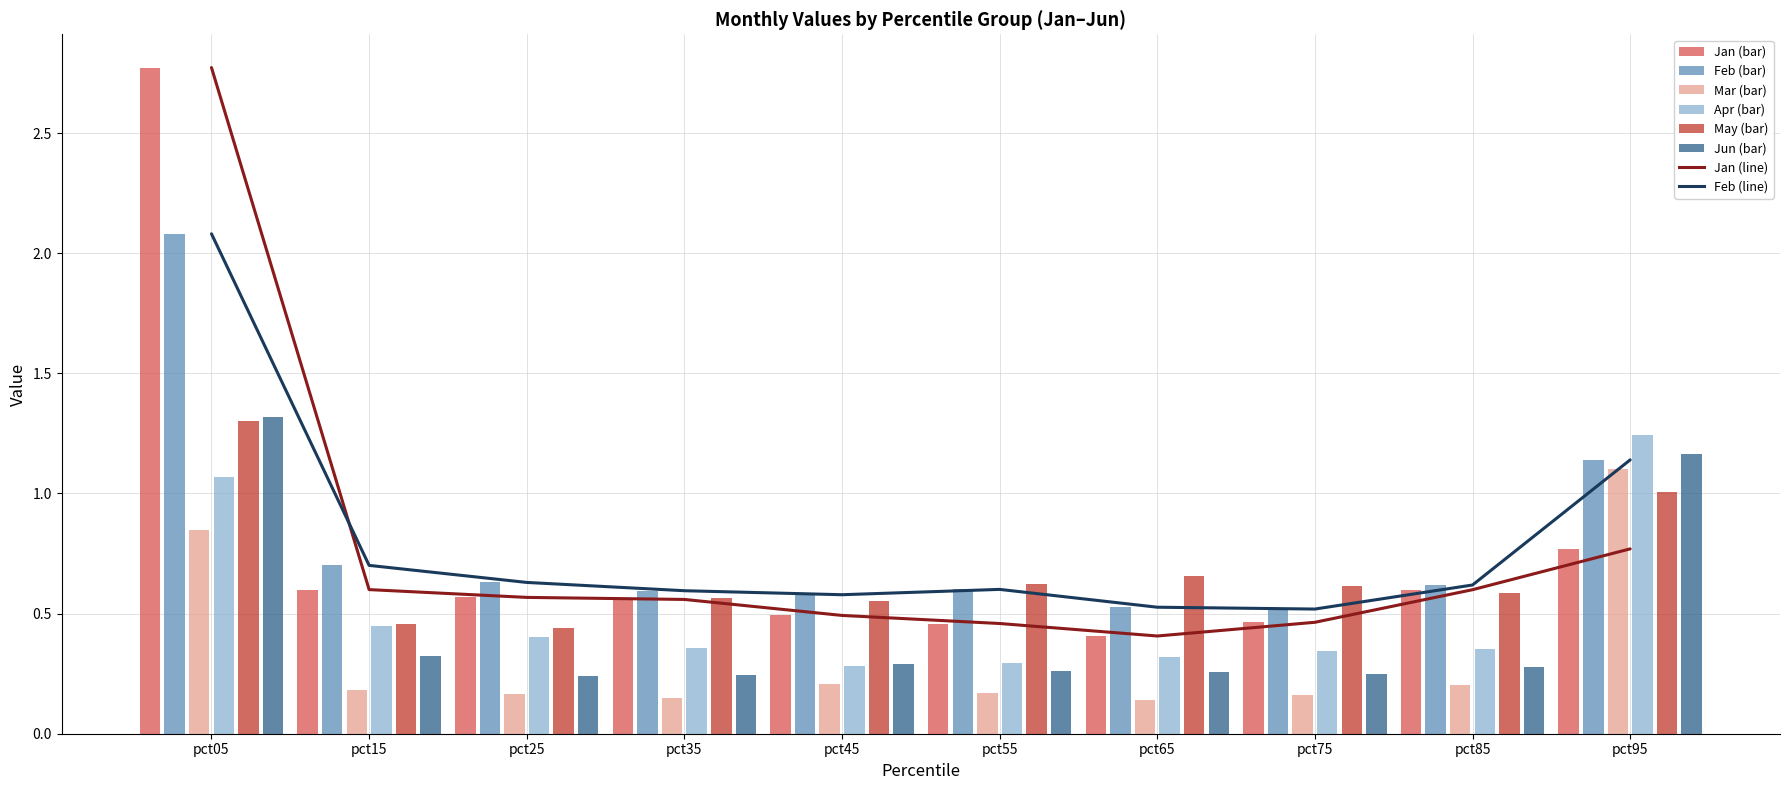

Reading left to right, extract all data points from this chart.

Jan: pct05=2.8	pct15=0.6	pct25=0.6	pct35=0.6	pct45=0.5	pct55=0.5	pct65=0.4	pct75=0.5	pct85=0.6	pct95=0.8
Feb: pct05=2.1	pct15=0.7	pct25=0.6	pct35=0.6	pct45=0.6	pct55=0.6	pct65=0.5	pct75=0.5	pct85=0.6	pct95=1.1
Mar: pct05=0.8	pct15=0.2	pct25=0.2	pct35=0.2	pct45=0.2	pct55=0.2	pct65=0.1	pct75=0.2	pct85=0.2	pct95=1.1
Apr: pct05=1.1	pct15=0.4	pct25=0.4	pct35=0.4	pct45=0.3	pct55=0.3	pct65=0.3	pct75=0.3	pct85=0.4	pct95=1.2
May: pct05=1.3	pct15=0.5	pct25=0.4	pct35=0.6	pct45=0.6	pct55=0.6	pct65=0.7	pct75=0.6	pct85=0.6	pct95=1.0
Jun: pct05=1.3	pct15=0.3	pct25=0.2	pct35=0.2	pct45=0.3	pct55=0.3	pct65=0.3	pct75=0.3	pct85=0.3	pct95=1.2